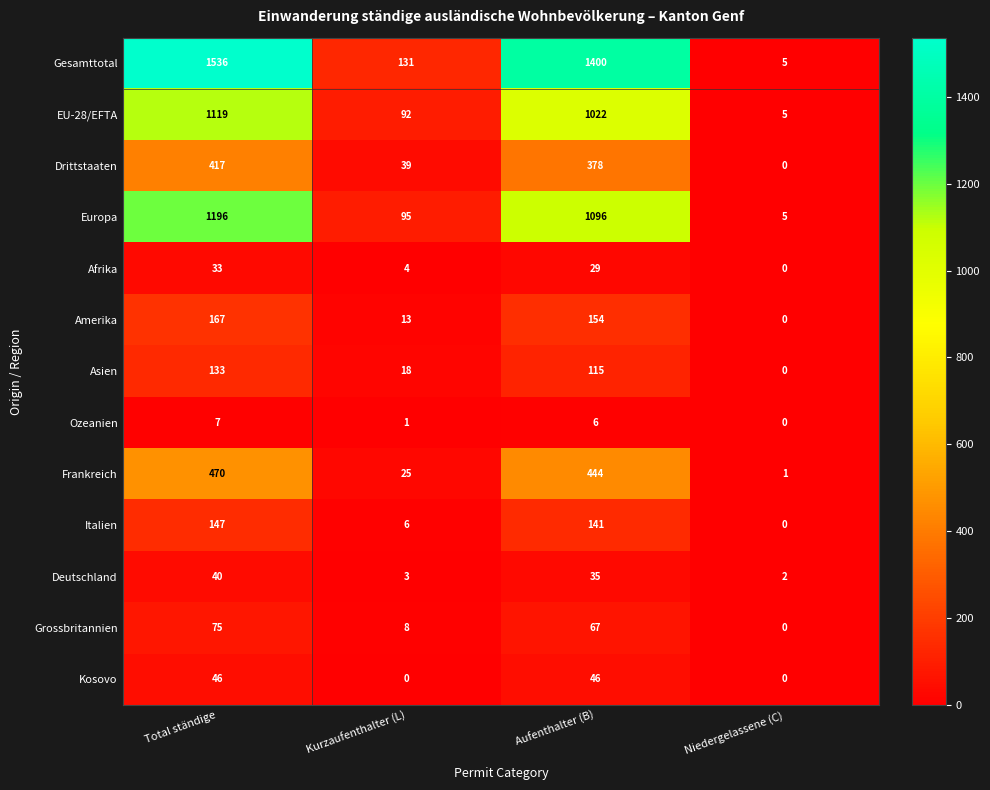

What is the difference between the second highest and minimum values in the Ozeanien series?

6